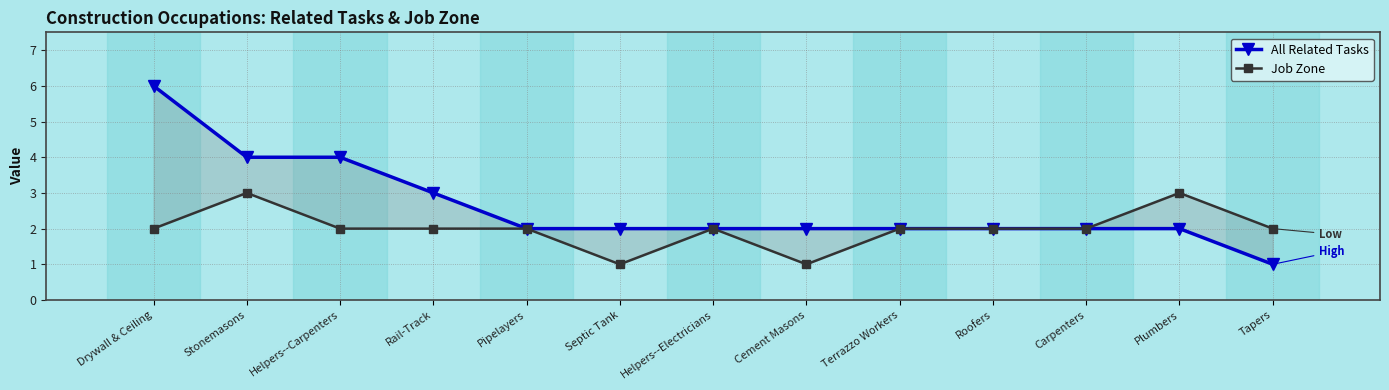

What is the label of the 3rd point from the right?

Carpenters